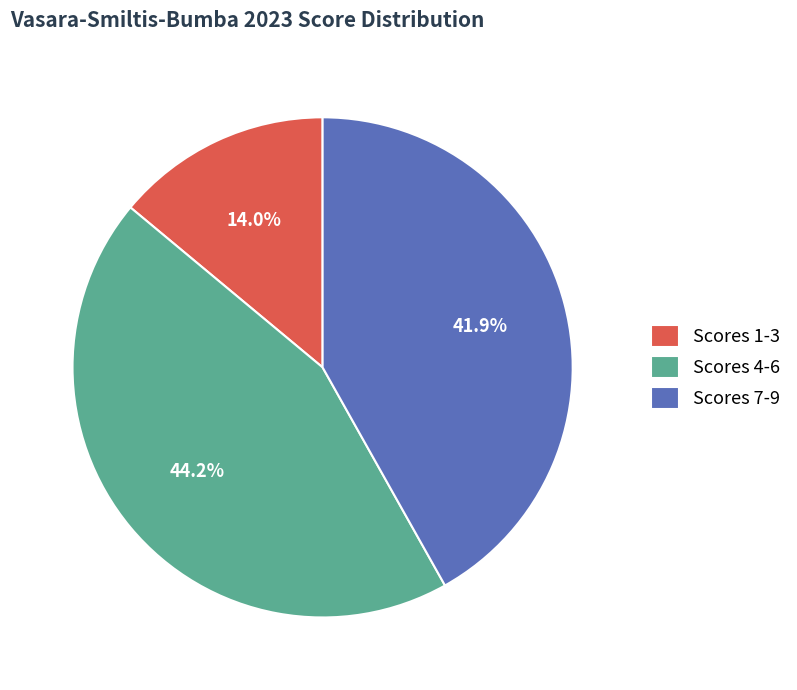

Which slice is the smallest?

Scores 1-3